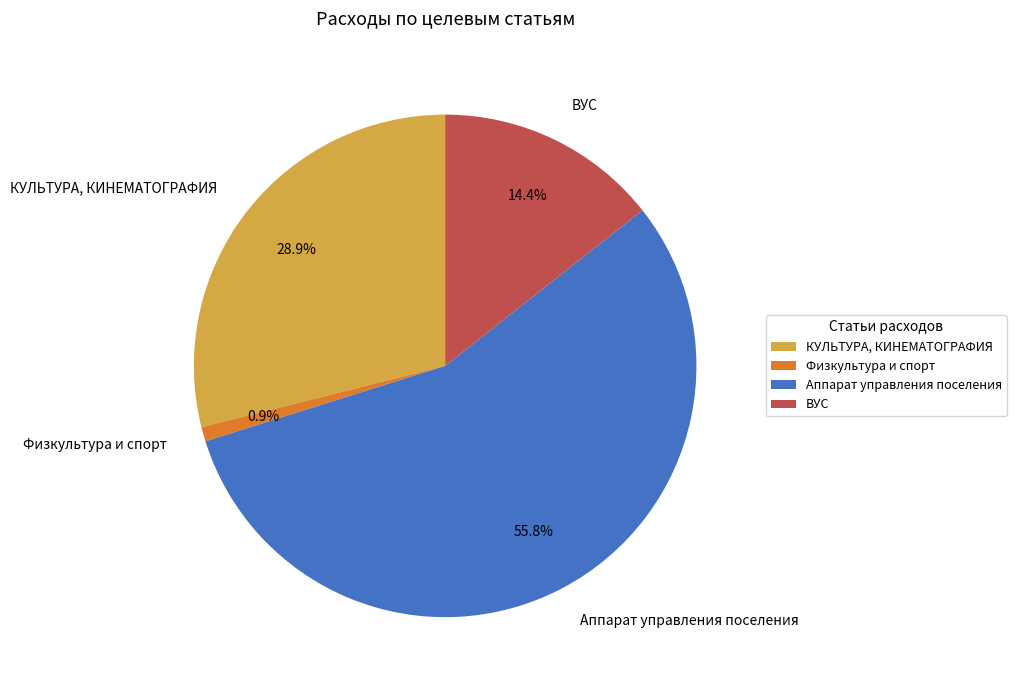

What percentage is the КУЛЬТУРА, КИНЕМАТОГРАФИЯ slice, to the nearest percent?

29%